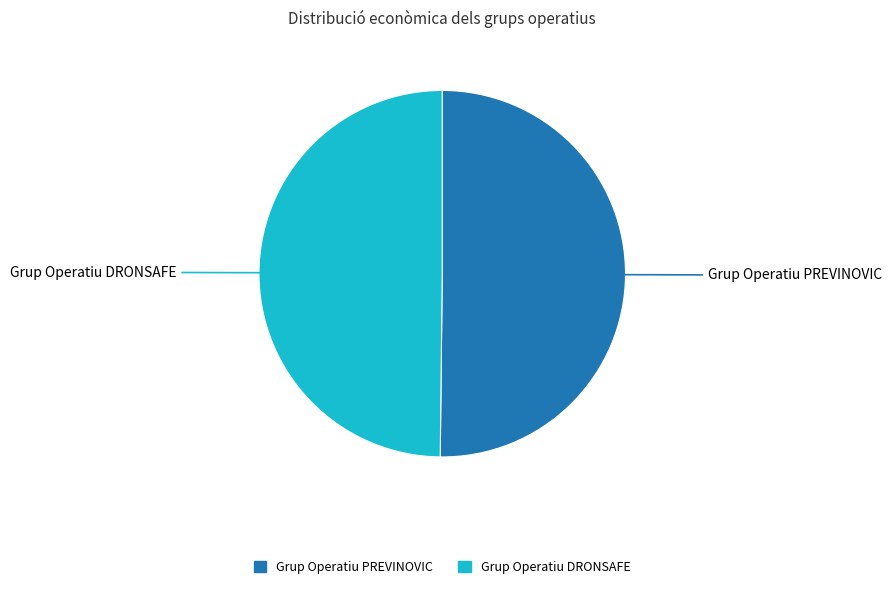

Approximately how many times larger is the value at Grup Operatiu DRONSAFE compared to Grup Operatiu PREVINOVIC?

1.0